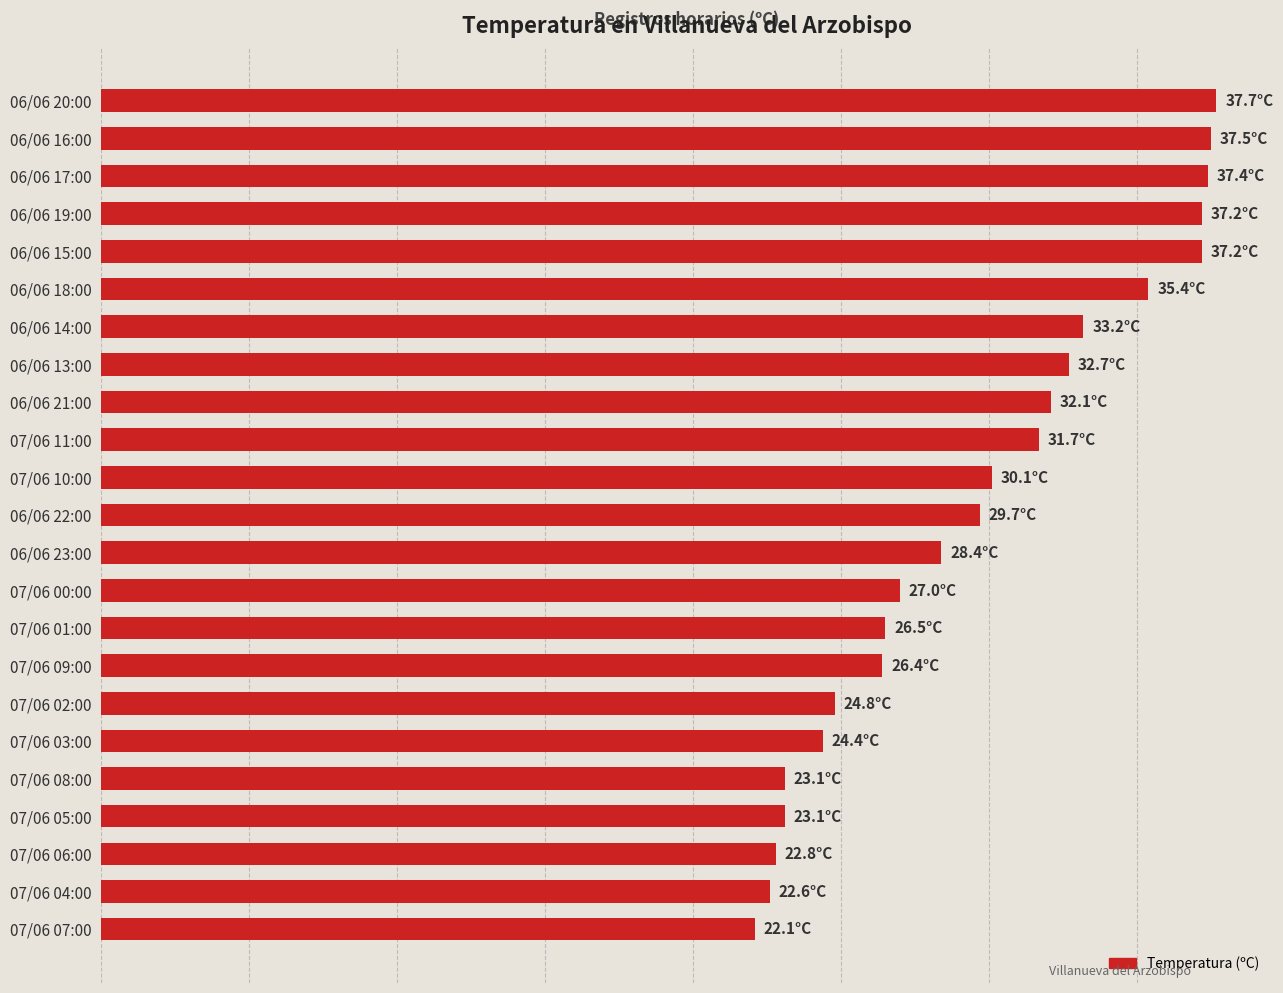

Does the chart contain any negative values?

No